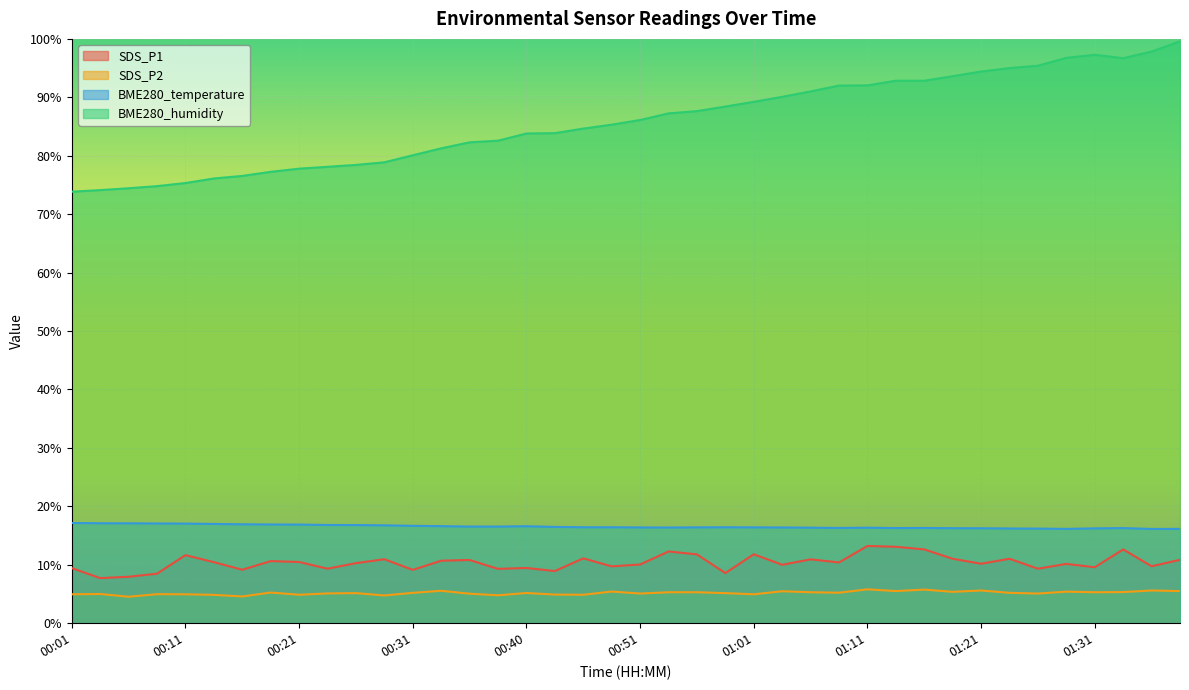

At 00:11, list the series in order from largest to smallest.

BME280_humidity, BME280_temperature, SDS_P1, SDS_P2